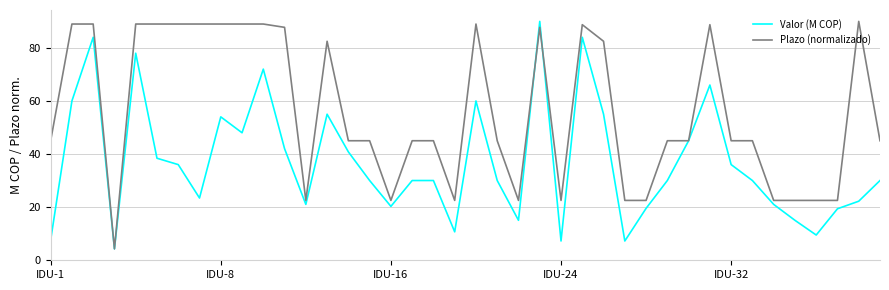

What is the maximum value shown in the chart?

90.0